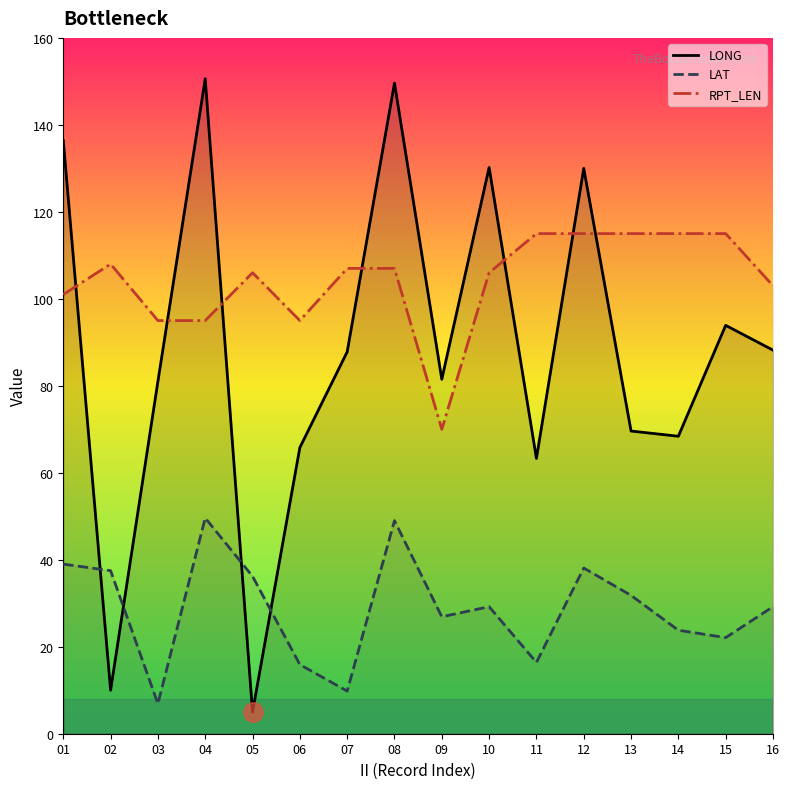

How many interior local peaks does the LONG series have?

5